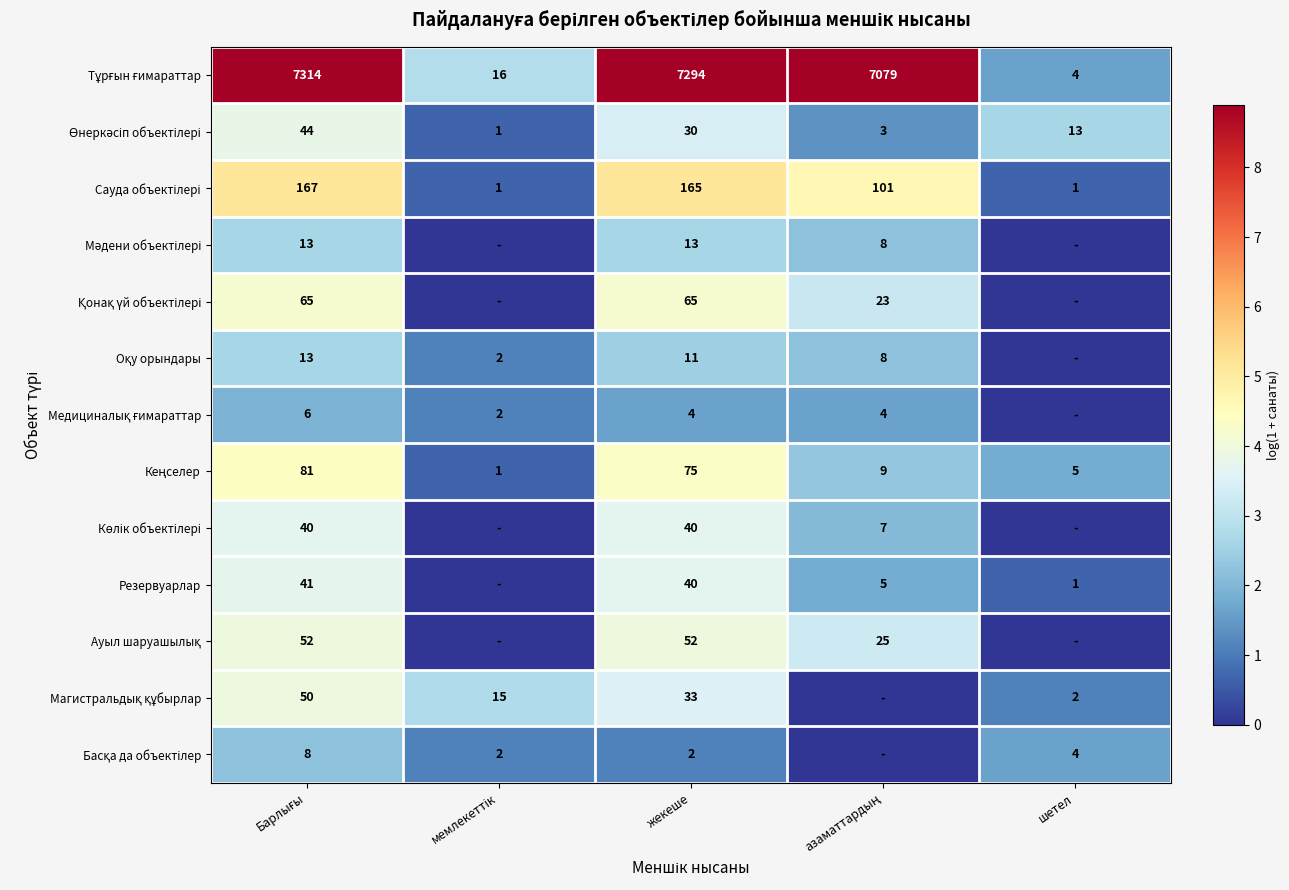

Which has a higher value, шетел or Барлығы?

Барлығы